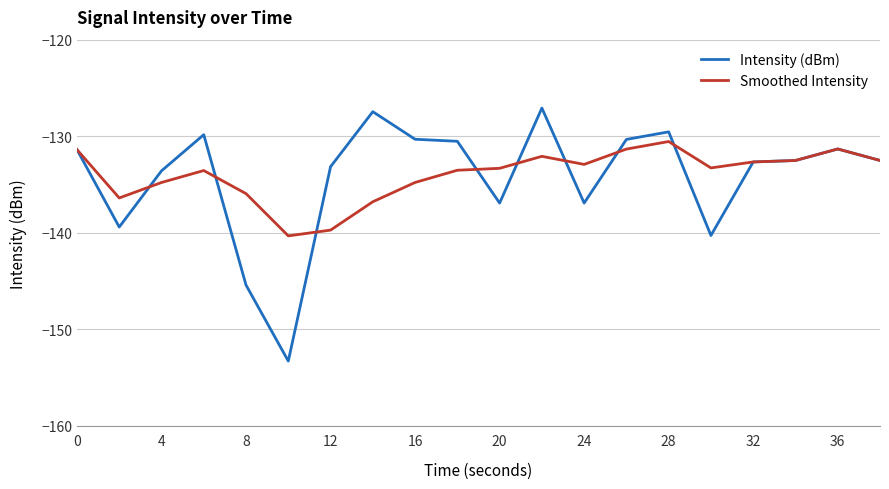

What is the maximum value for Intensity (dBm)?

-127.1